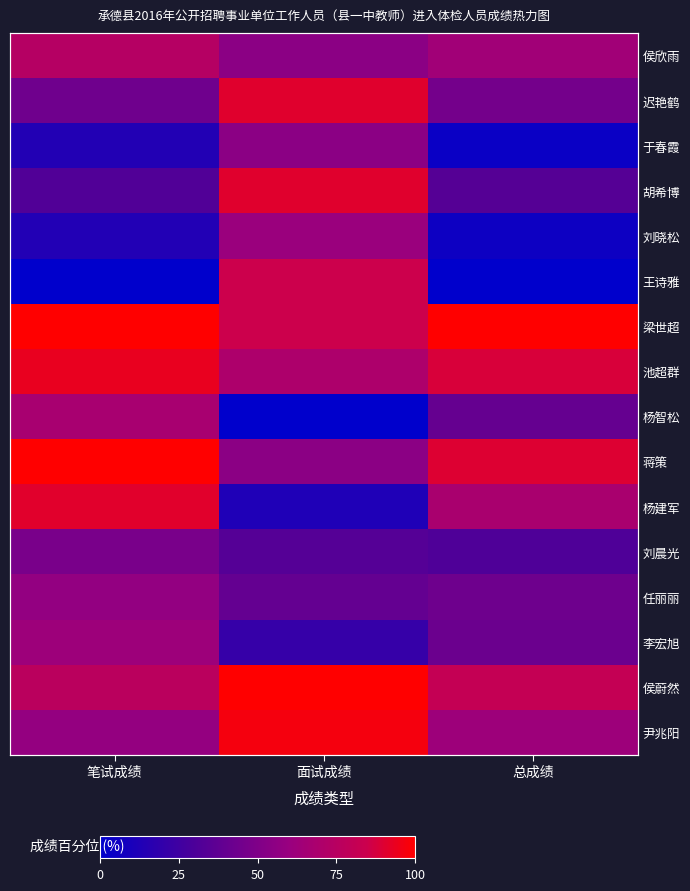

What is the difference between the highest and lowest values at 笔试成绩?

100.0